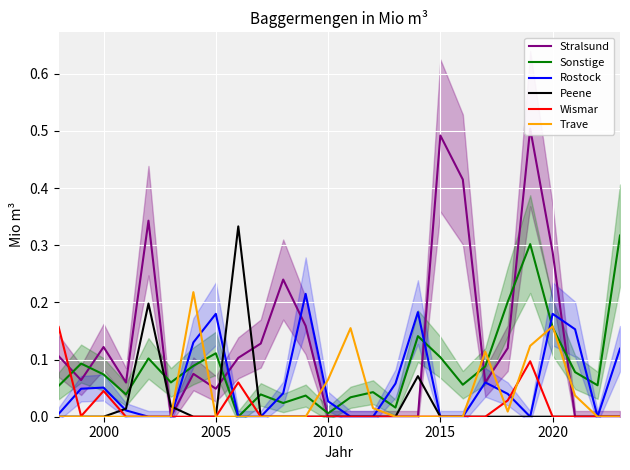

What is the greatest value displayed?

0.5